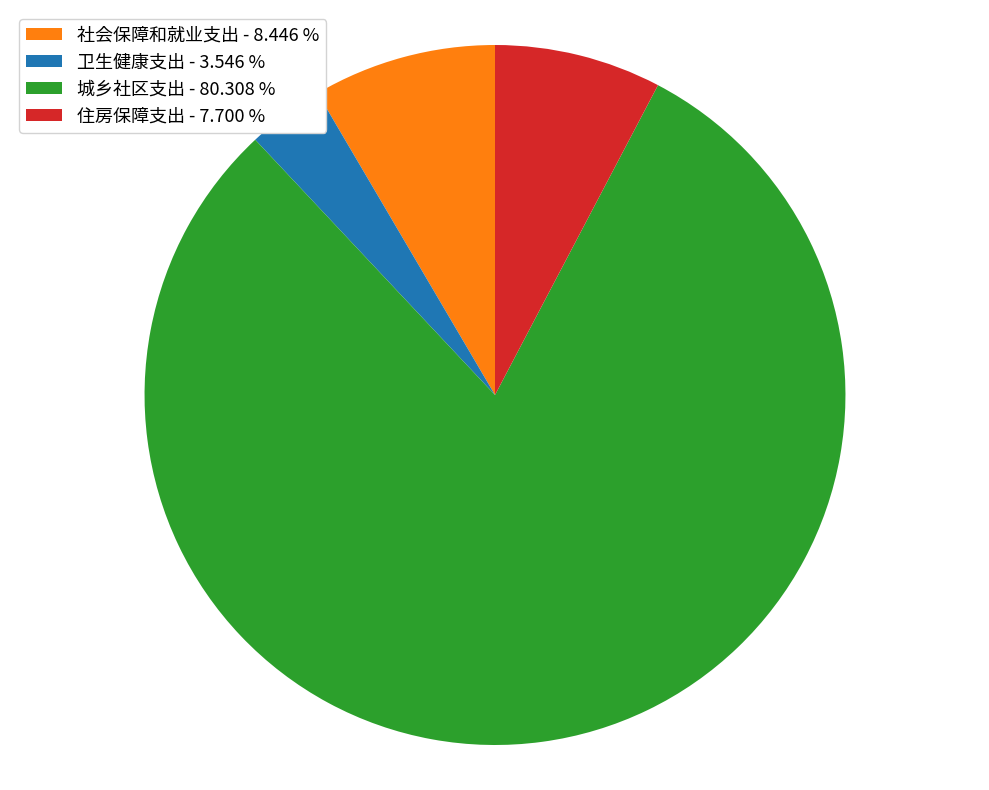

Rank the categories by value from highest to lowest.

城乡社区支出, 社会保障和就业支出, 住房保障支出, 卫生健康支出